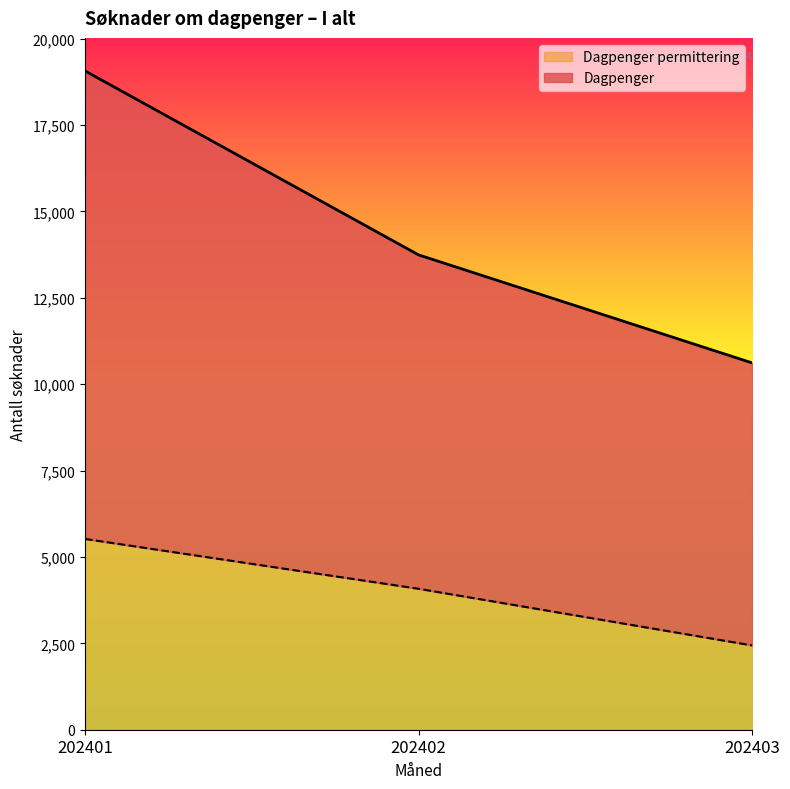

What is the value of the Dagpenger point at the 3rd from the left?

10616